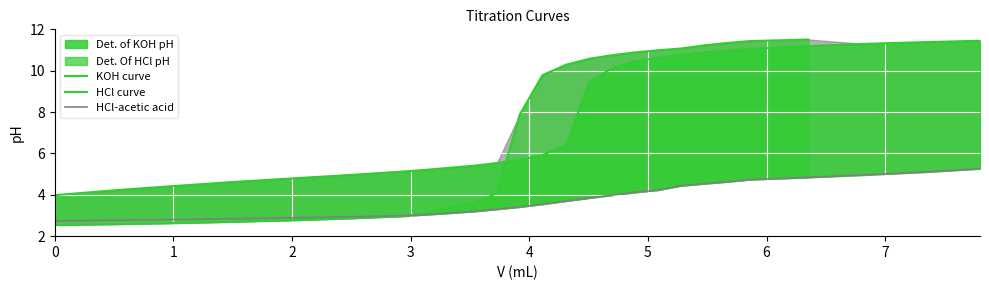

How many data points does each series have?

26